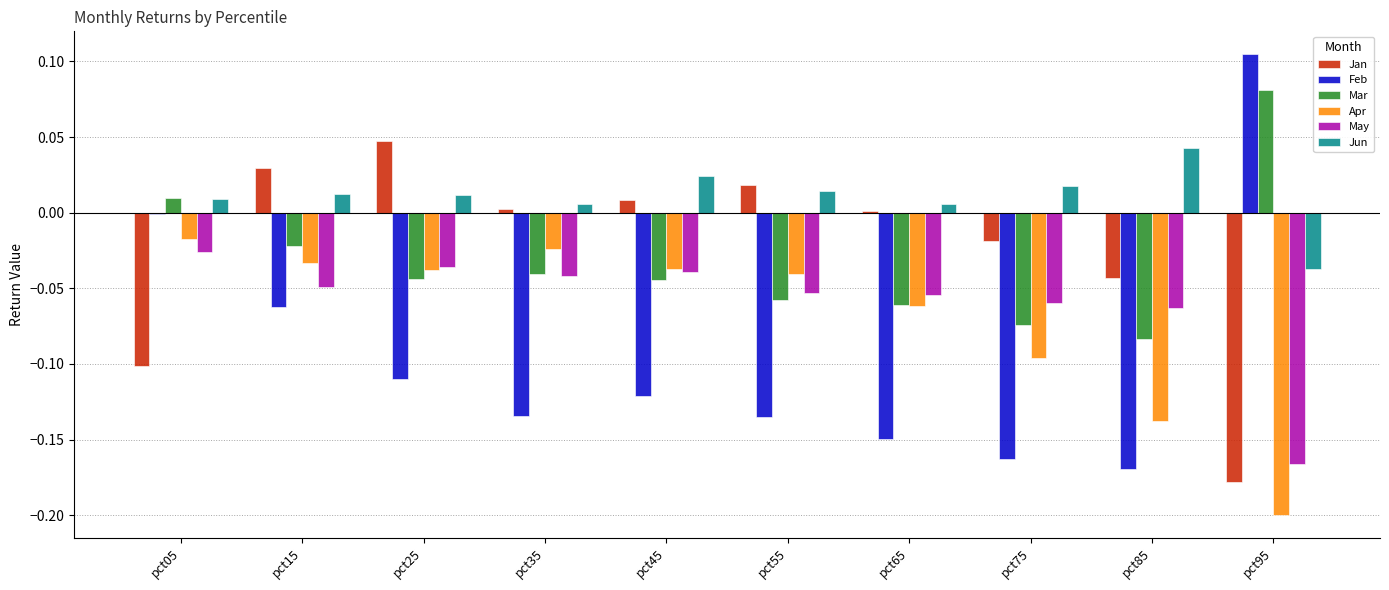

Which series has the largest total across all categories?

Jun